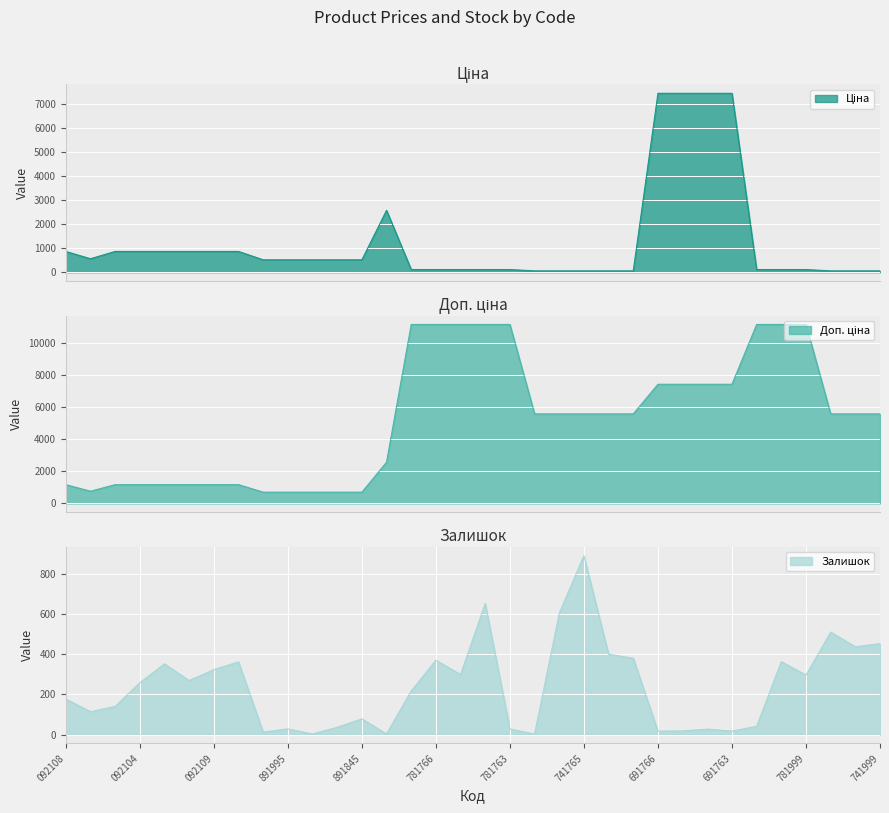

True or false: Ціна has more than 1 points higher than both neighbors.

False